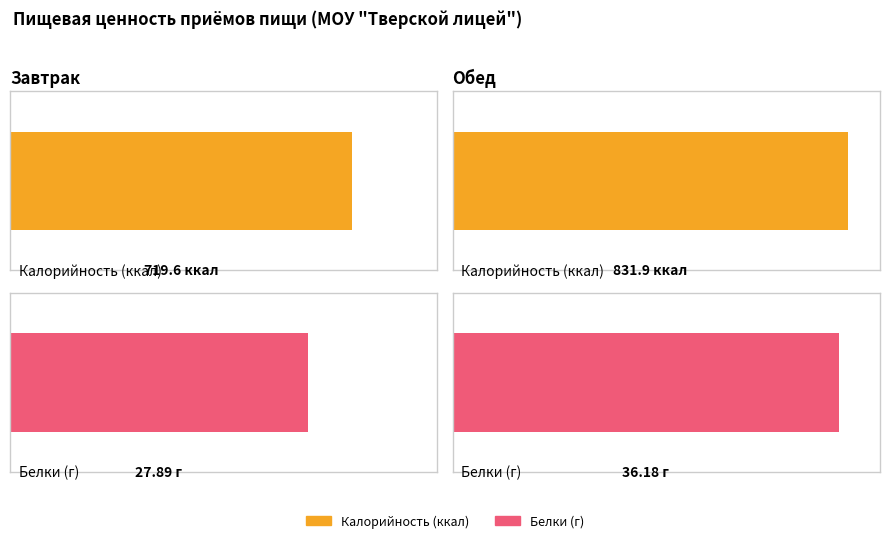

Reading left to right, extract all data points from this chart.

Калорийность: Завтрак=719.6	Обед=831.9
Белки: Завтрак=27.9	Обед=36.2